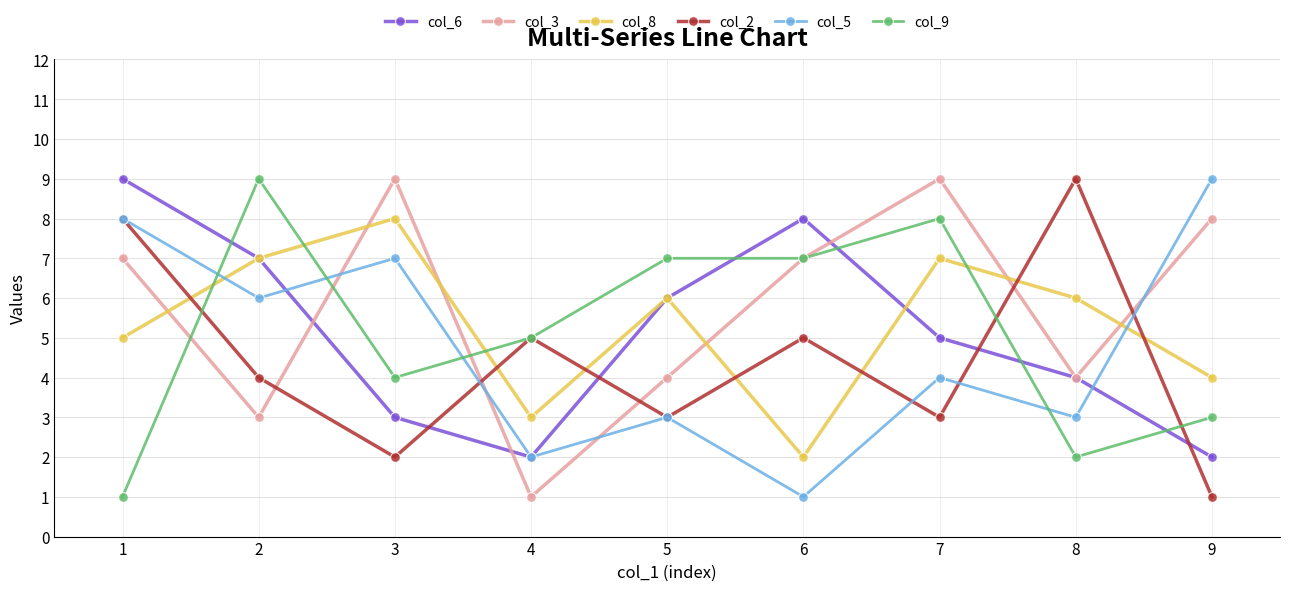

How many intersections are there between col_5 and col_8?

2